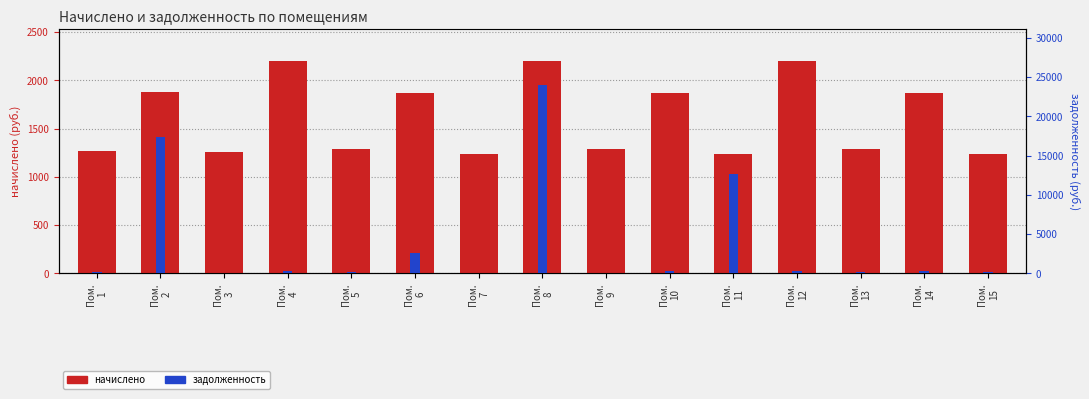

At which label is задолженность closest to 11959?

Пом.
11